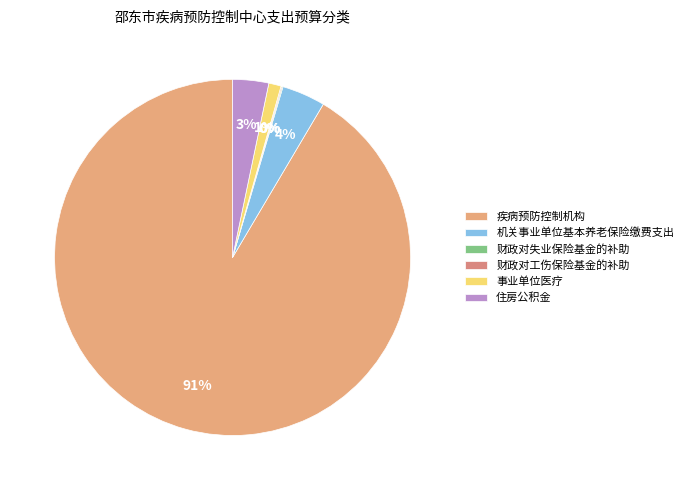

To the nearest percent, what percentage of the pie is 疾病预防控制机构?

91%